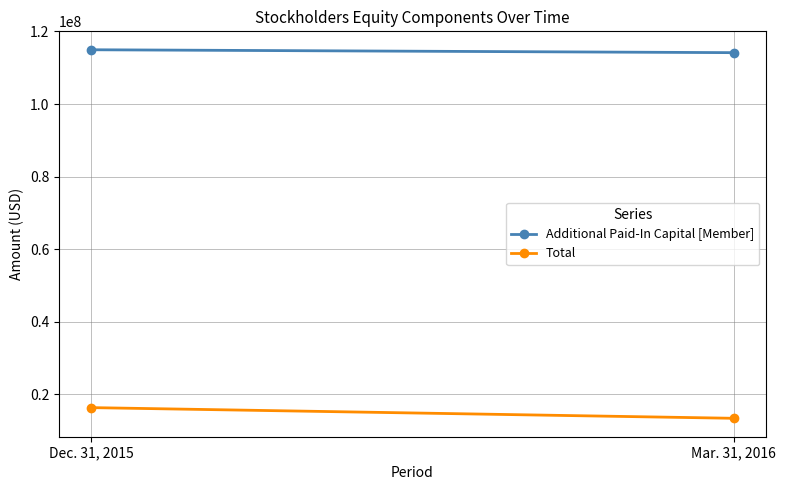

What is the difference between the maximum and minimum values in the Total series?

2942069